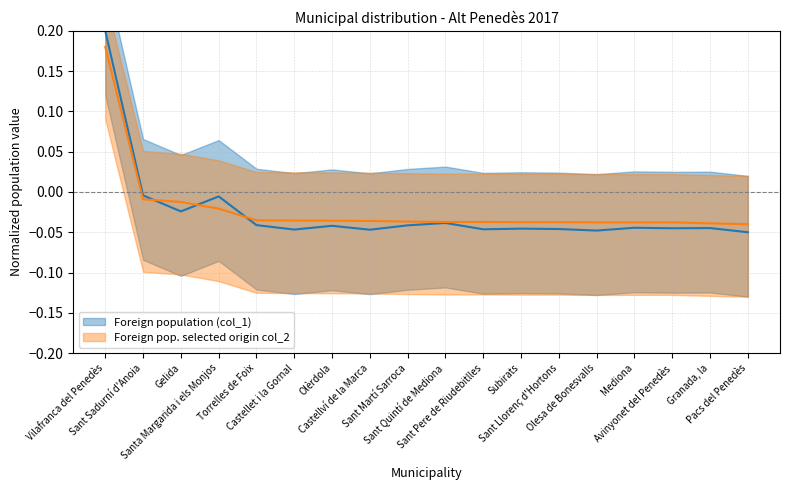

The value of Foreign population (col_1) at Sant Sadurní d'Anoia is -0.0. True or false?

False